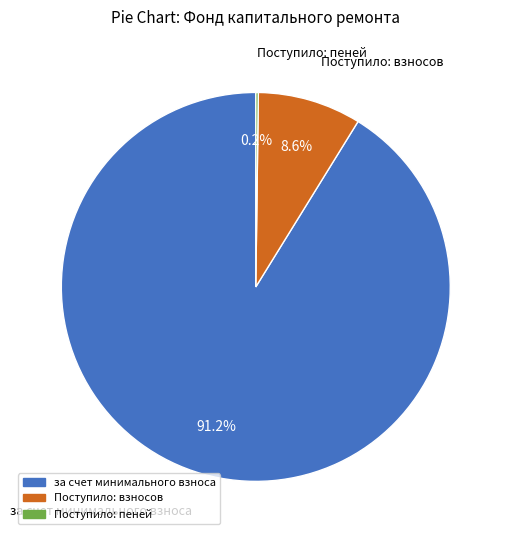

Between Поступило: взносов and за счет минимального взноса, which is larger?

за счет минимального взноса